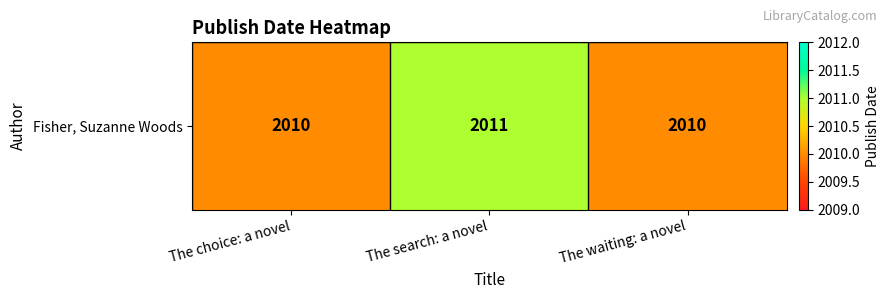

What is the change in value from The choice: a novel to The search: a novel?

+1